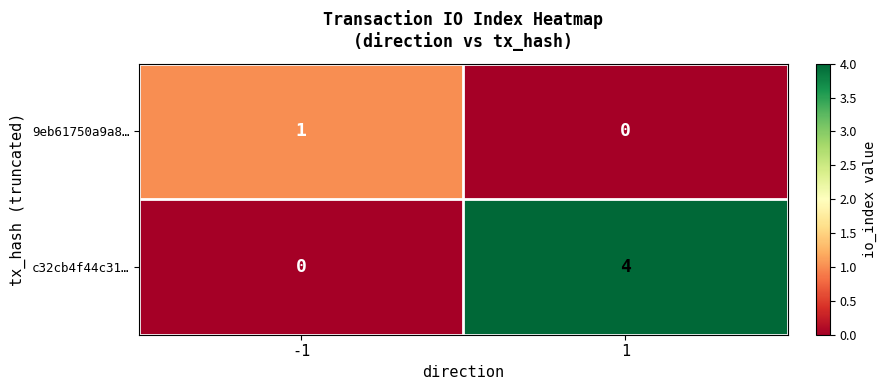

List the series in order of their overall mean, lowest first.

9eb61750a9a8…, c32cb4f44c31…